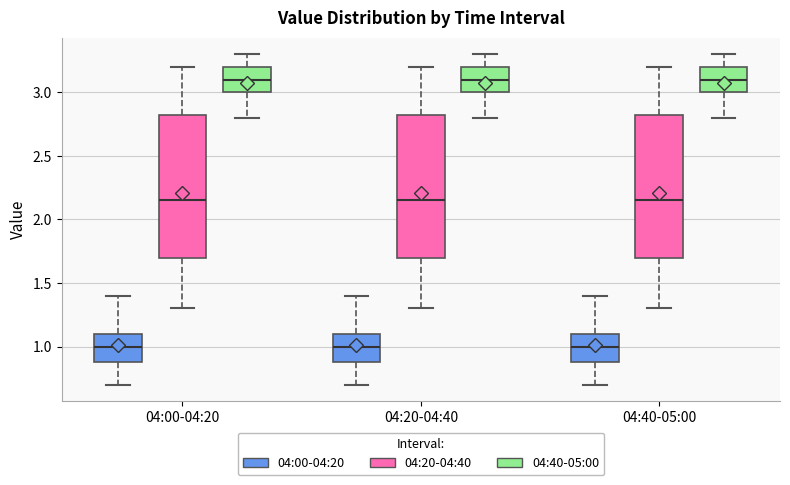

Reading left to right, read every box against the y-axis: the position of its median line, the range the box covers, and the ends of its whiskers. The values are not printed on the chart, so give them approximately, as read against the axis.

04:00-04:20 (04:00-04:20): median 1.00, box 0.90 to 1.10, whiskers 0.70 to 1.40
04:00-04:20 (04:20-04:40): median 2.15, box 1.70 to 2.85, whiskers 1.30 to 3.20
04:00-04:20 (04:40-05:00): median 3.10, box 3.00 to 3.20, whiskers 2.80 to 3.30
04:20-04:40 (04:00-04:20): median 1.00, box 0.90 to 1.10, whiskers 0.70 to 1.40
04:20-04:40 (04:20-04:40): median 2.15, box 1.70 to 2.85, whiskers 1.30 to 3.20
04:20-04:40 (04:40-05:00): median 3.10, box 3.00 to 3.20, whiskers 2.80 to 3.30
04:40-05:00 (04:00-04:20): median 1.00, box 0.90 to 1.10, whiskers 0.70 to 1.40
04:40-05:00 (04:20-04:40): median 2.15, box 1.70 to 2.85, whiskers 1.30 to 3.20
04:40-05:00 (04:40-05:00): median 3.10, box 3.00 to 3.20, whiskers 2.80 to 3.30